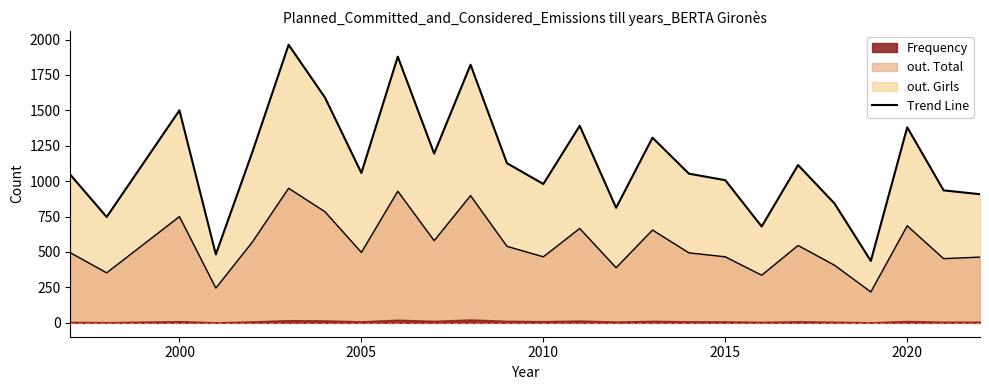

True or false: Position. Girls and out. Total cross at least once.

False